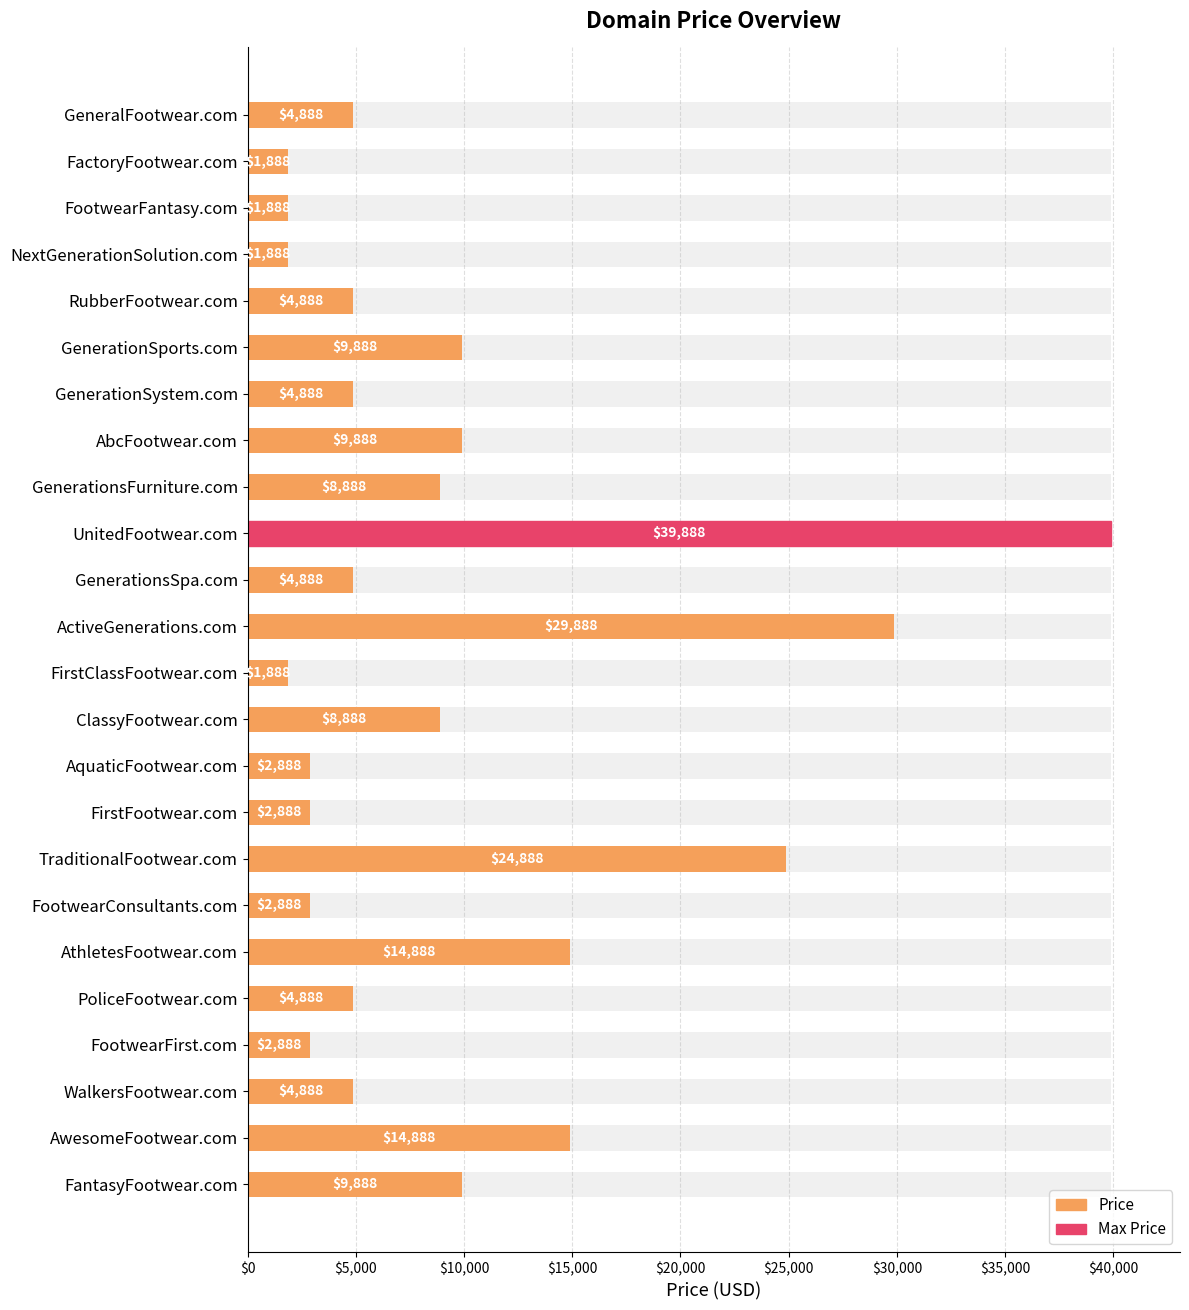

What is the smallest value displayed?

1888